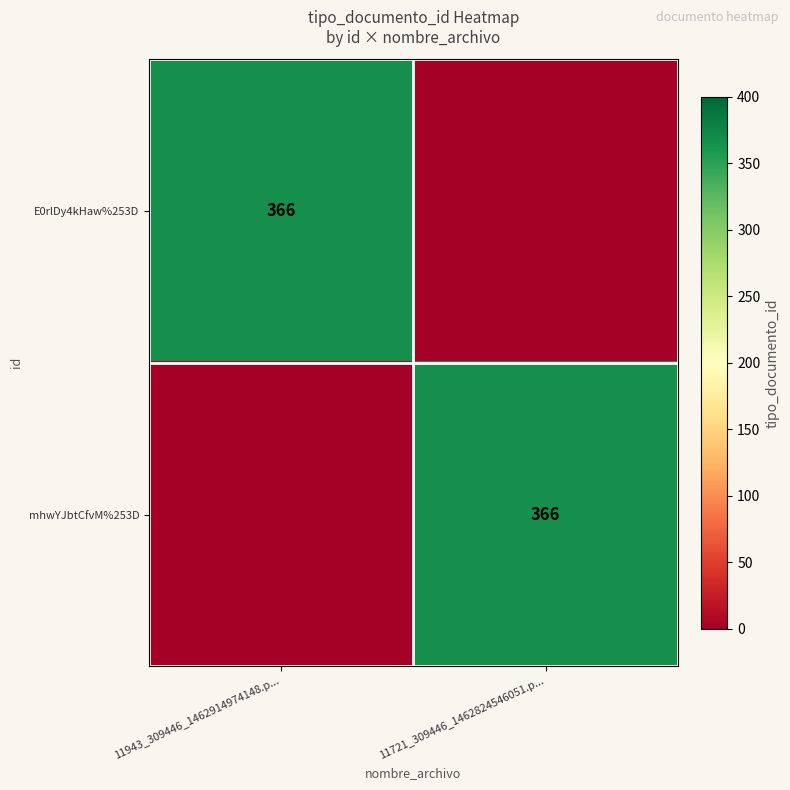

Is it true that E0rlDy4kHaw%253D equals 366 at 11943_309446_1462914974148.p...?

True